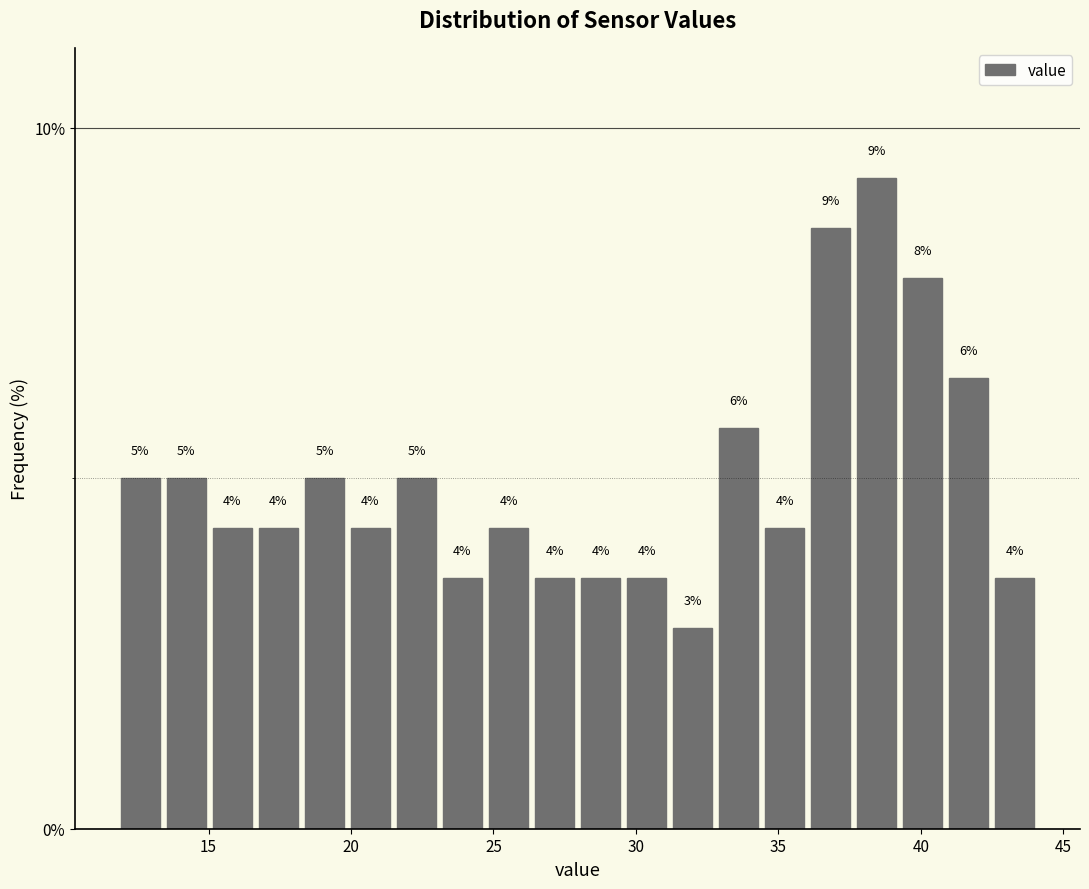

Read against the x-axis, roughly where is the centre of the tallest bar?

38.5